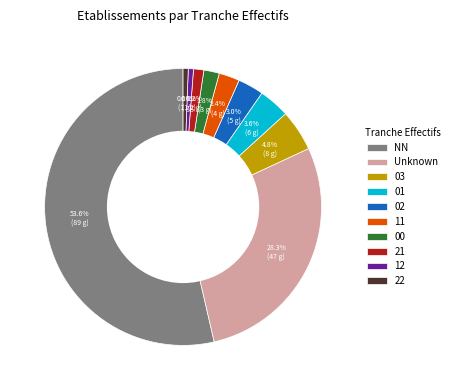

Does 01 represent more than half of the total?

No